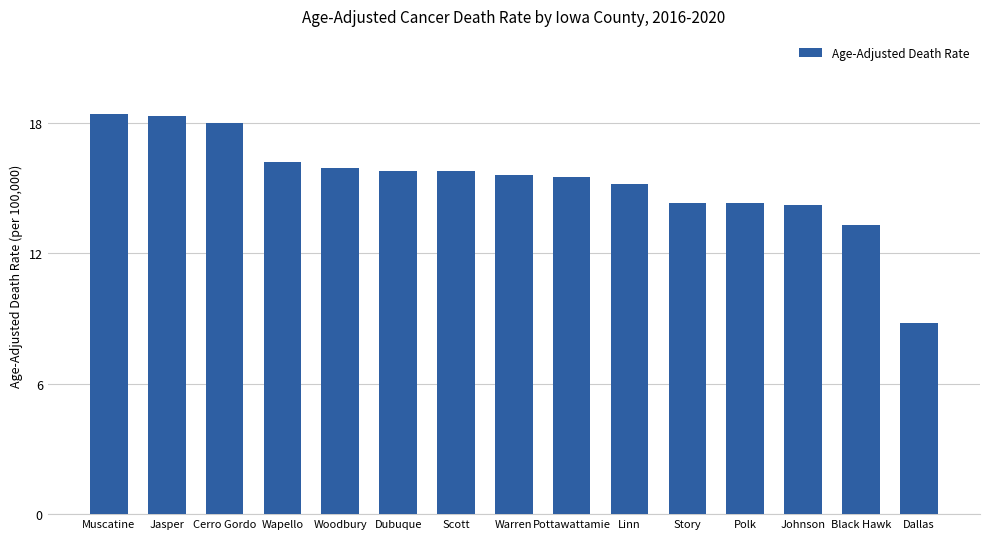

Between Johnson and Warren, which is larger?

Warren